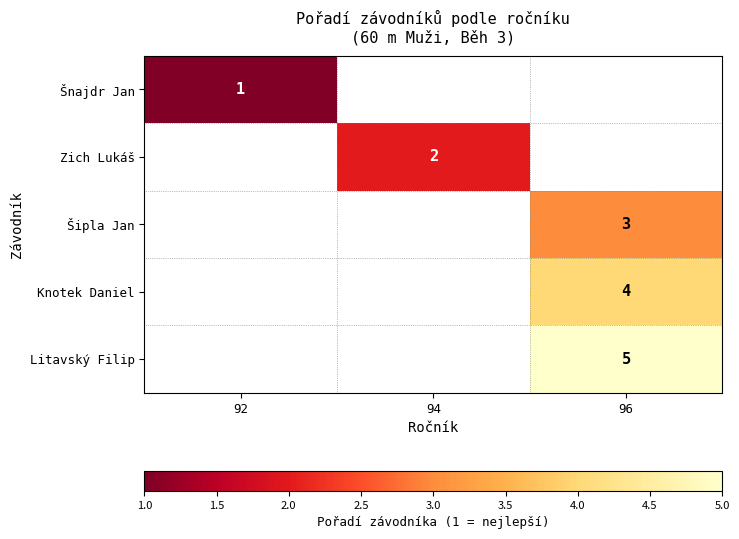

How many series are shown in this chart?

5